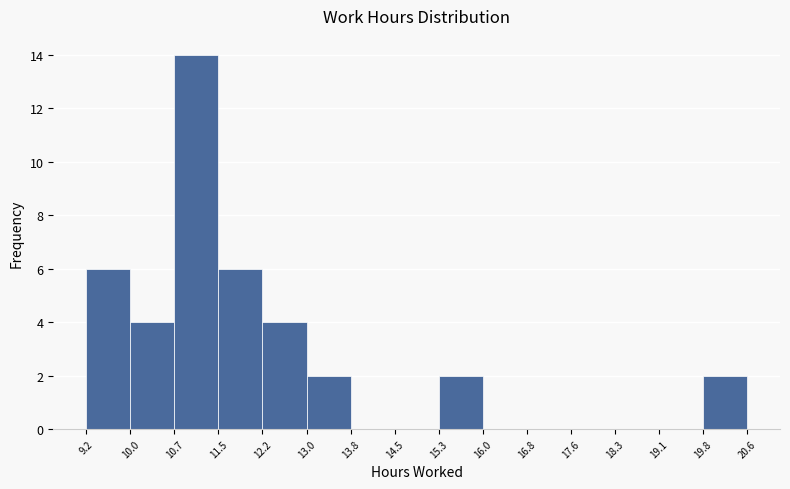

Over which range of the x-axis is the bar tallest?

10.7 to 11.5